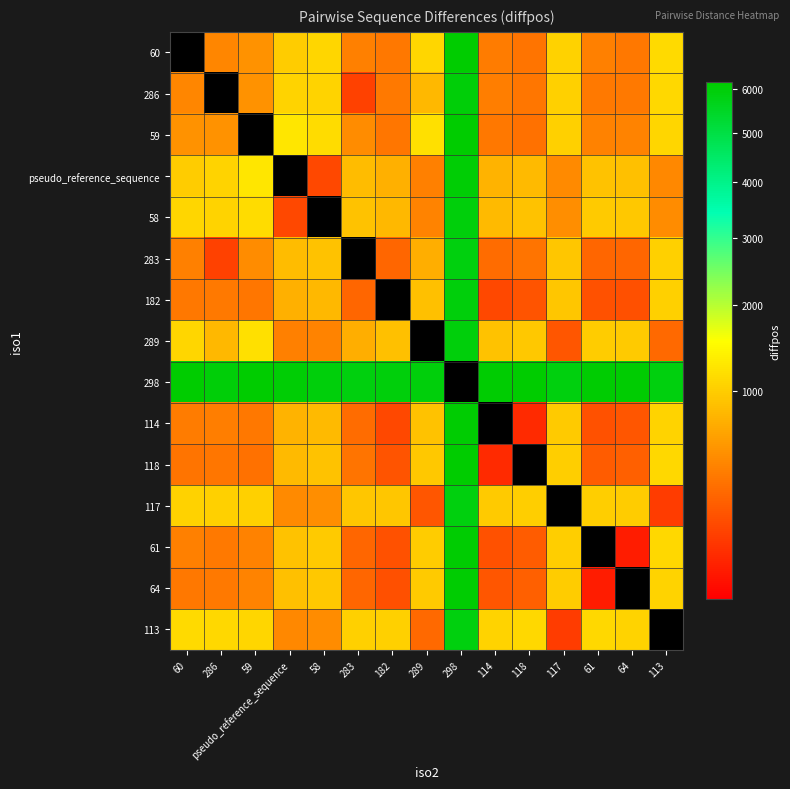

Which has a higher value, 298 or 64?

298